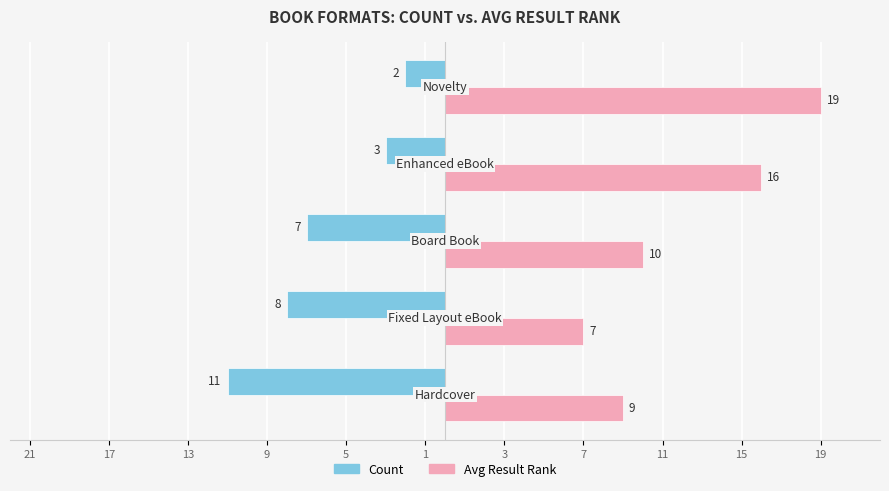

What is the lowest value of the Avg Result Rank series?

7